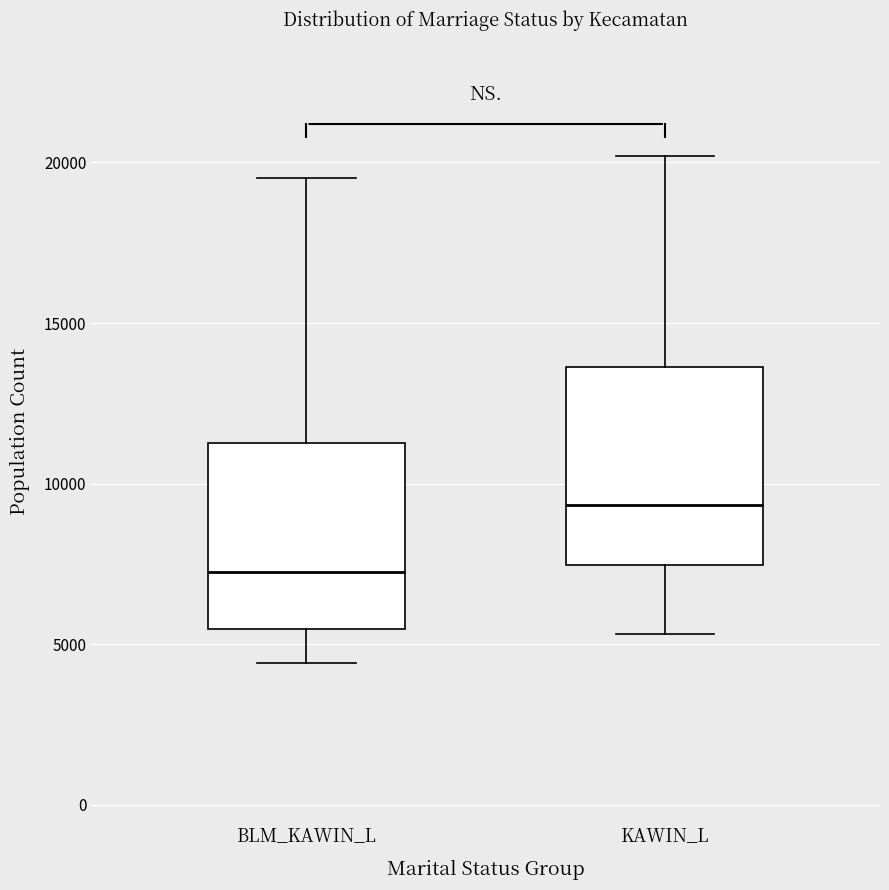

Where does the median line of the box for BLM_KAWIN_L sit on the y-axis? The values are not printed on the chart, so give them approximately, as read against the axis.

7000